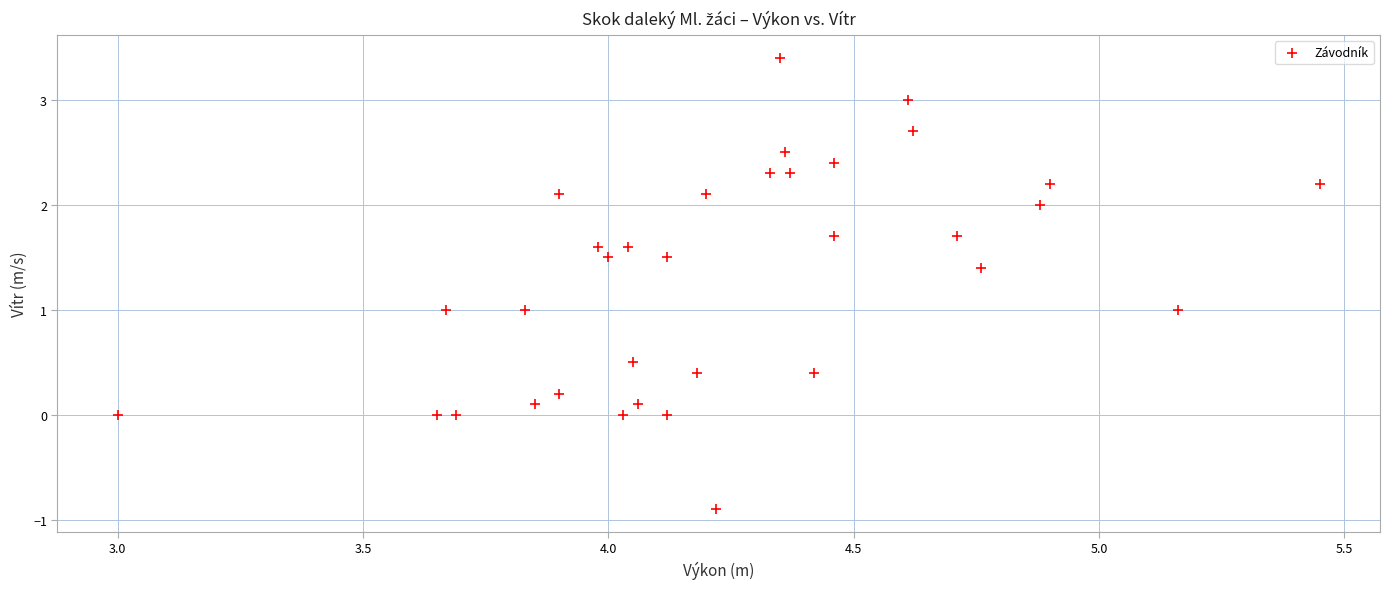

What is the range of Y values (max minus min)?

4.3